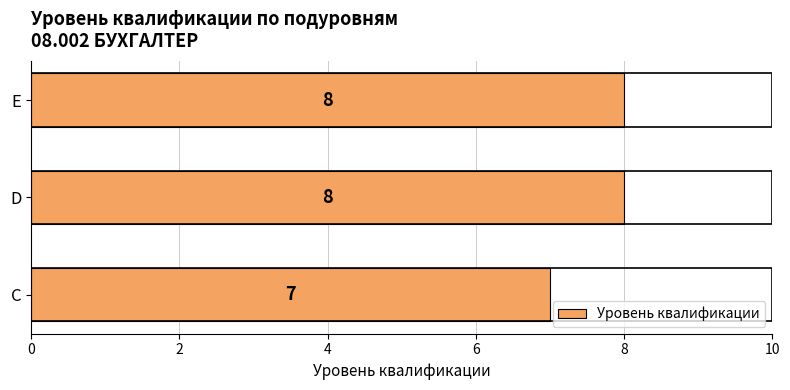

True or false: the data shows 13 at D.

False